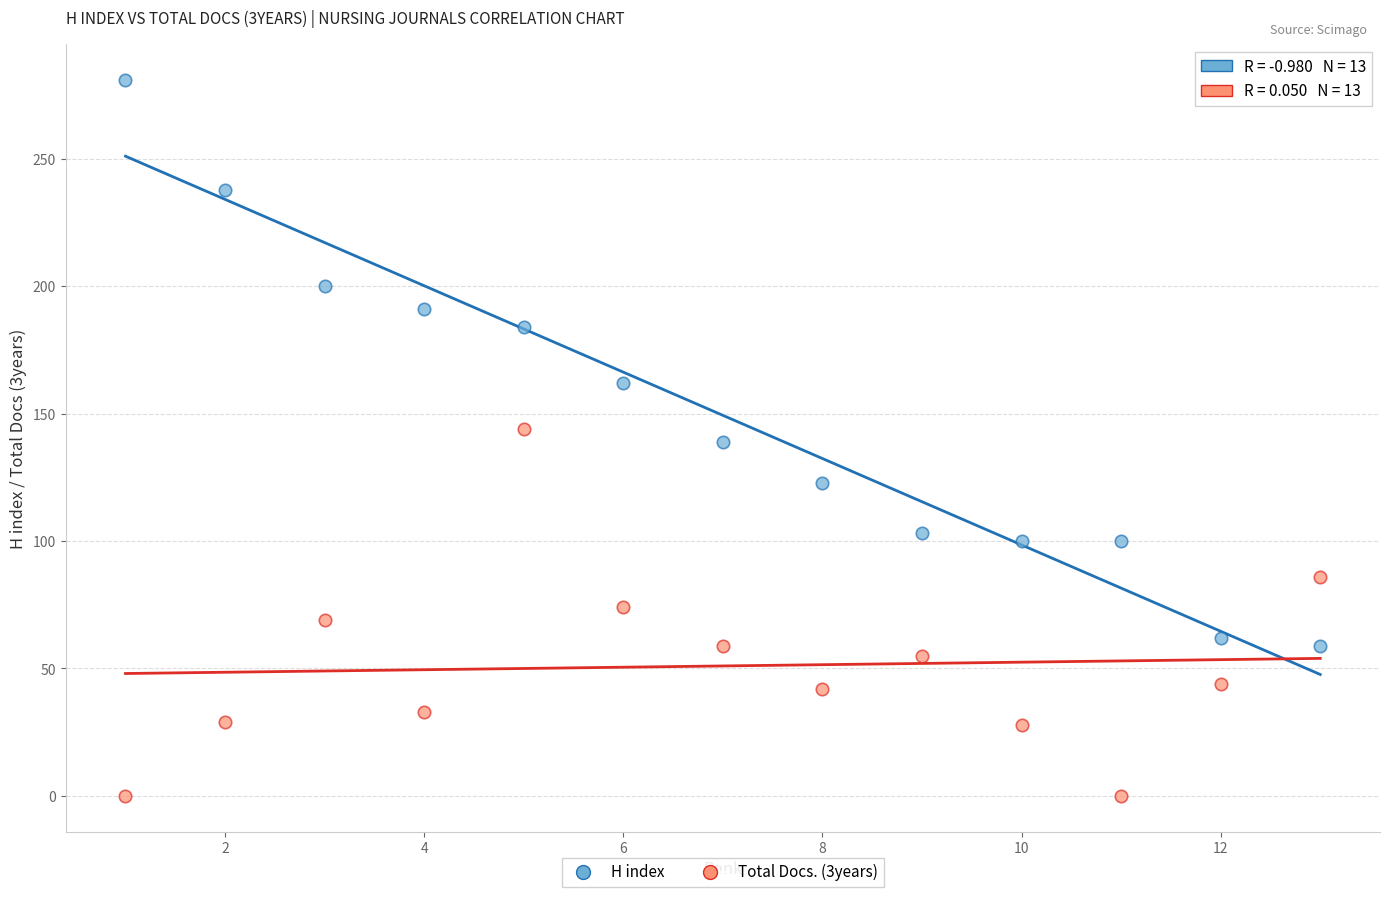

Which series reaches the maximum Y coordinate?

H index